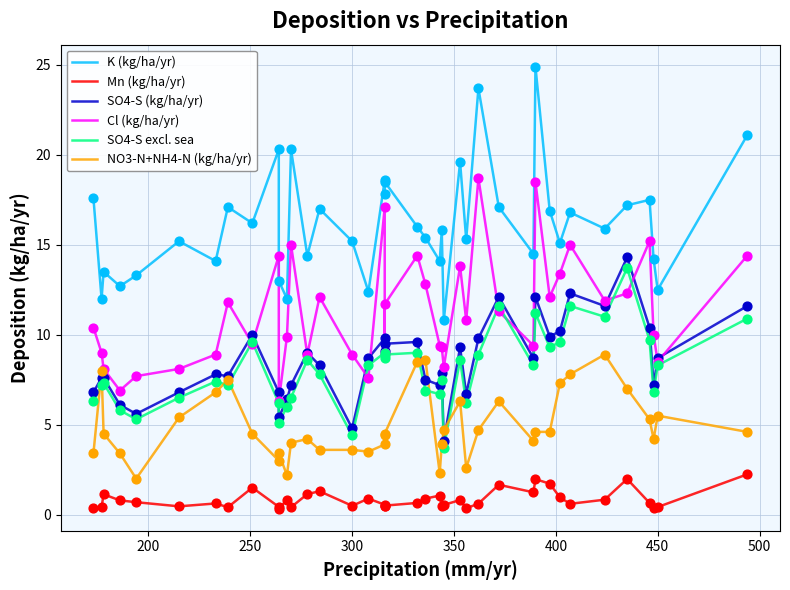

Which series has the largest total across all categories?

K (kg/ha/yr)